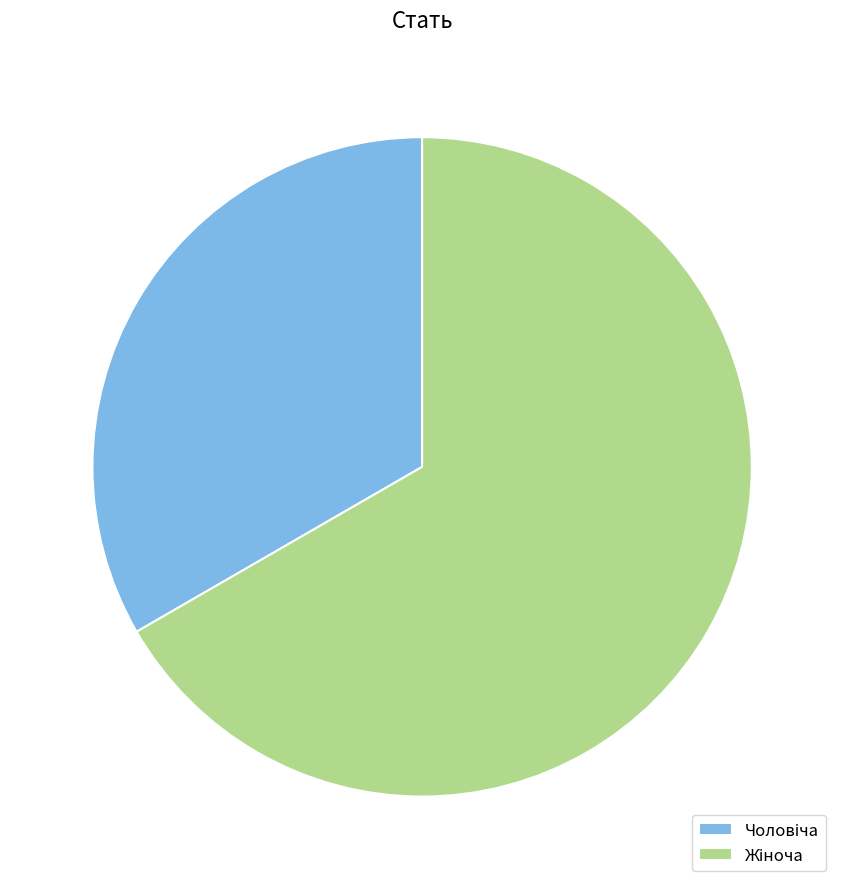

Is there any slice that represents more than half of the pie?

Yes